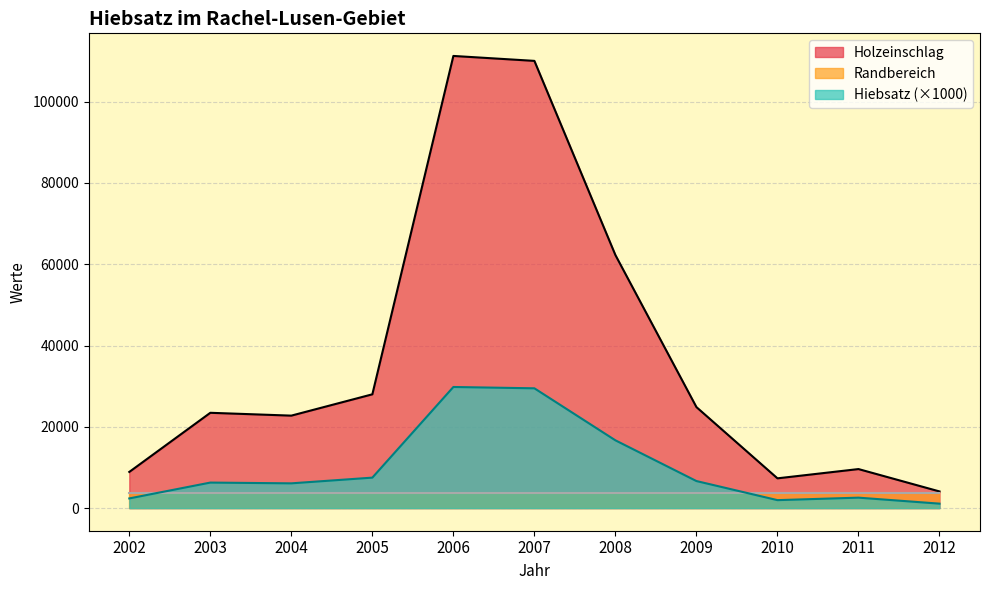

What is the lowest value of the Holzeinschlag series?

4103.0